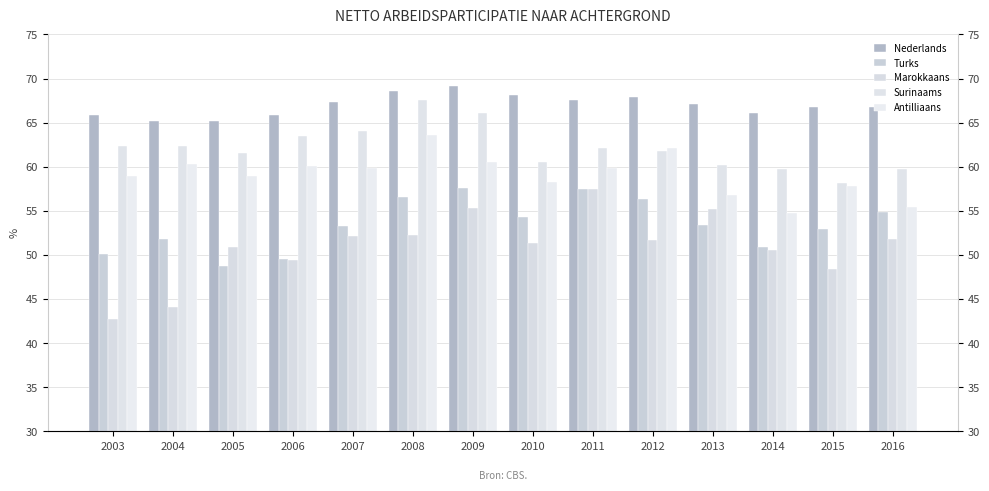

What are all the series names shown in the legend?

Nederlands, Turks, Marokkaans, Surinaams, Antilliaans